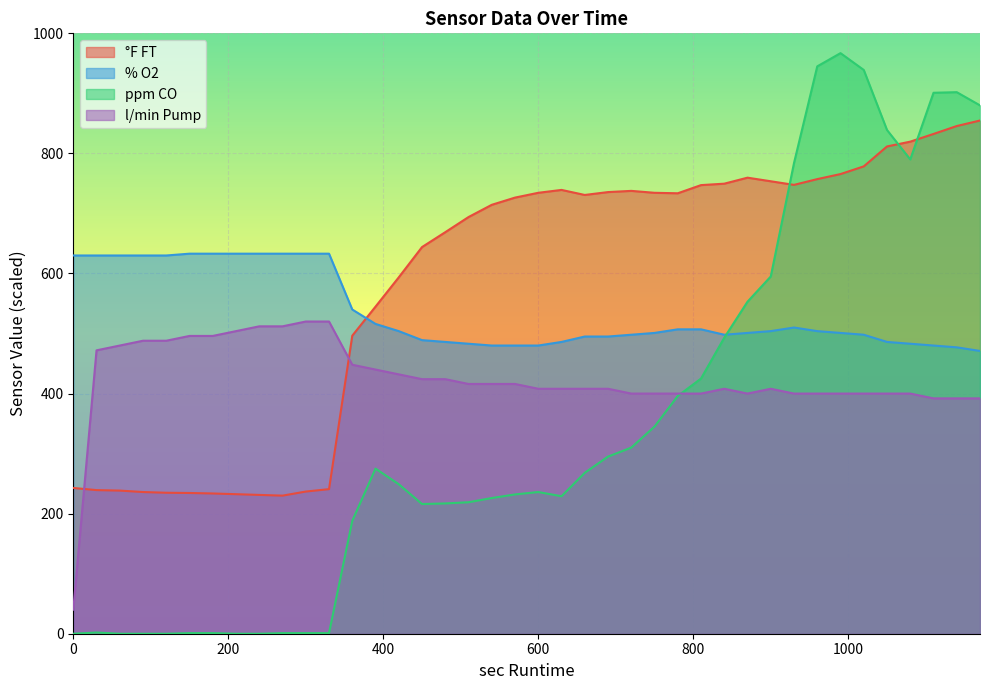

At how many categories does at least one series exceed 244?

40